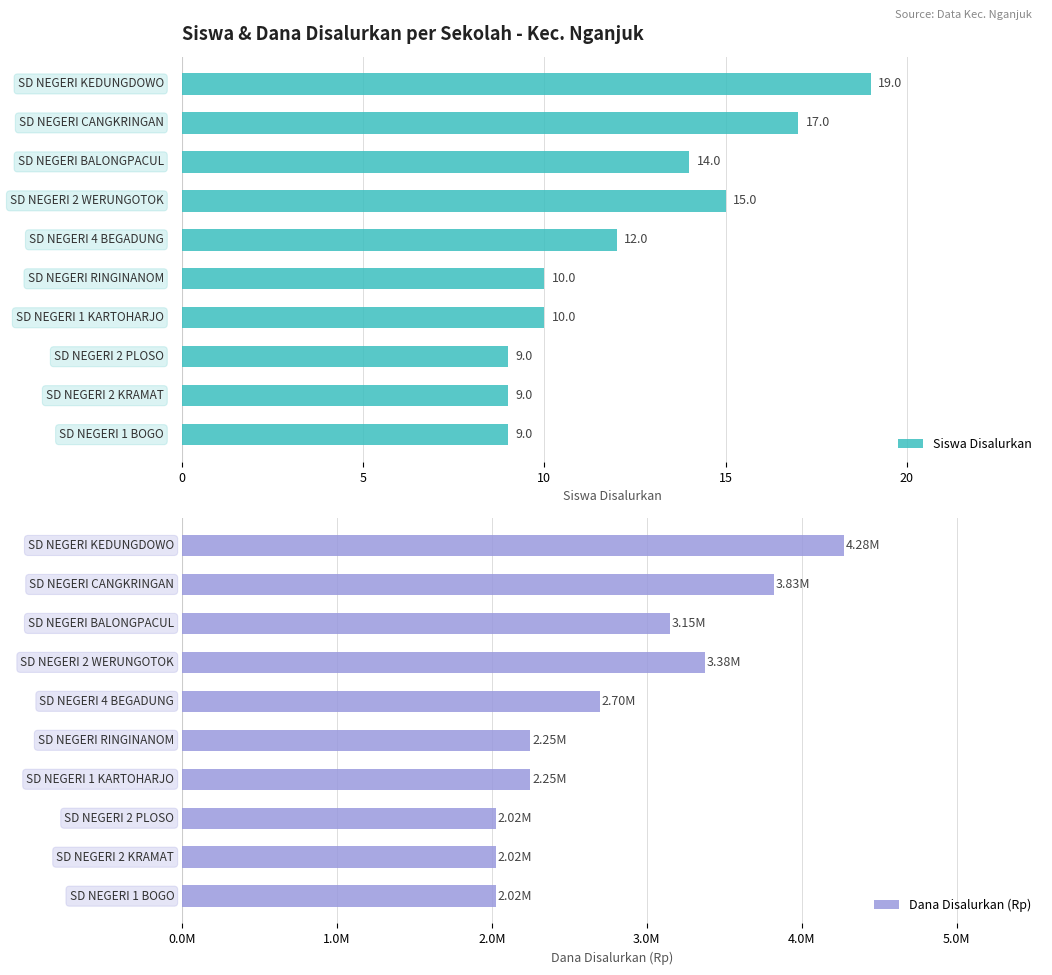

Which has a higher value, 8 or 6?

6